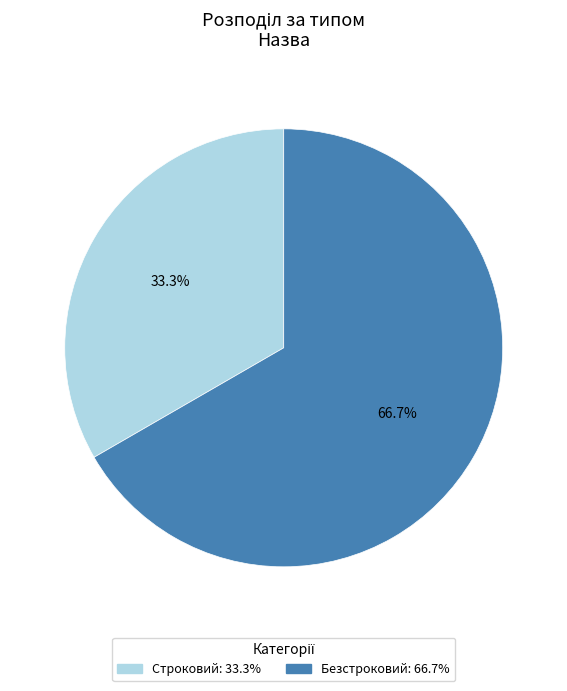

To the nearest percent, what is the difference between the largest and smallest slice percentages?

33%